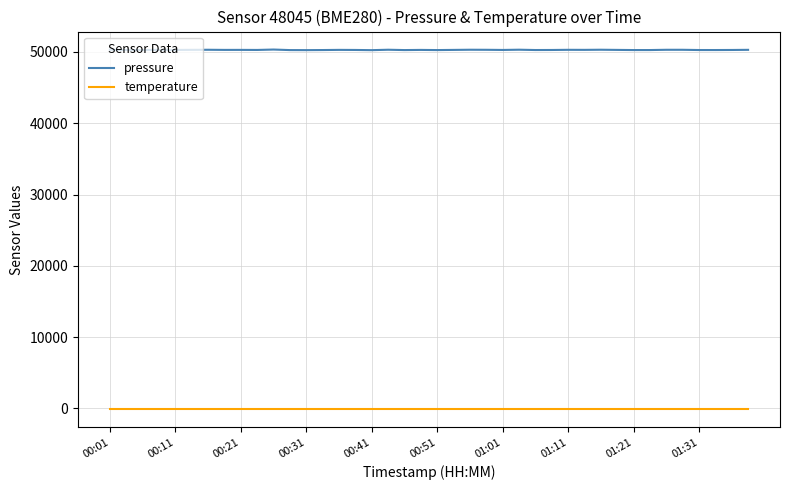

Which series has the largest range (max minus min)?

pressure